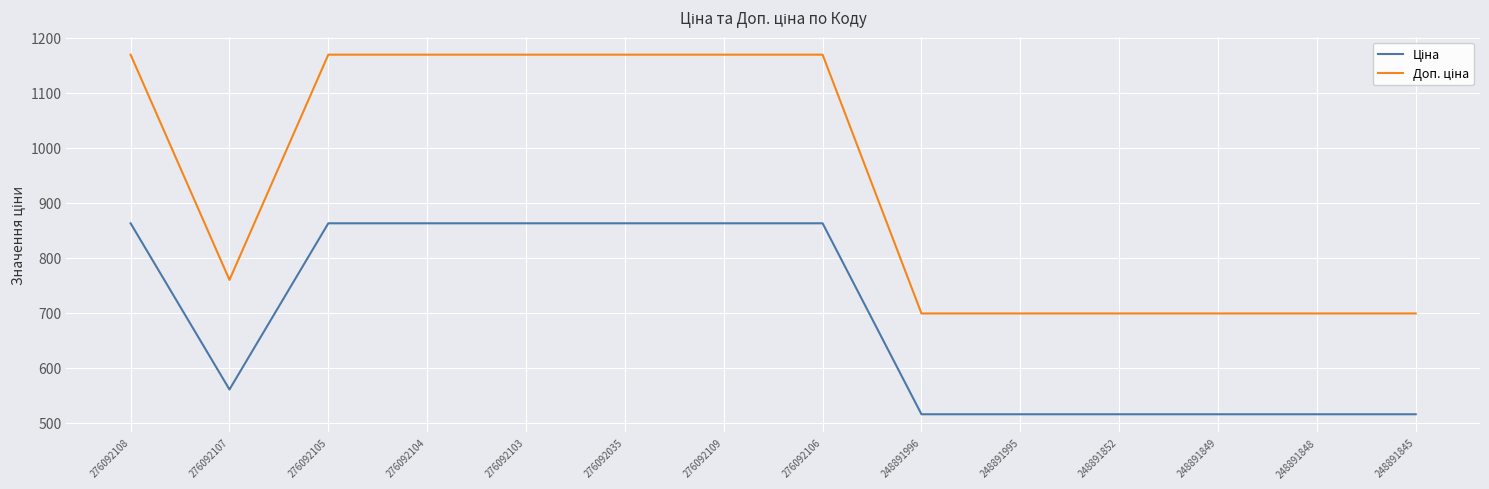

What is the total value across all series at 276092109?

2032.1